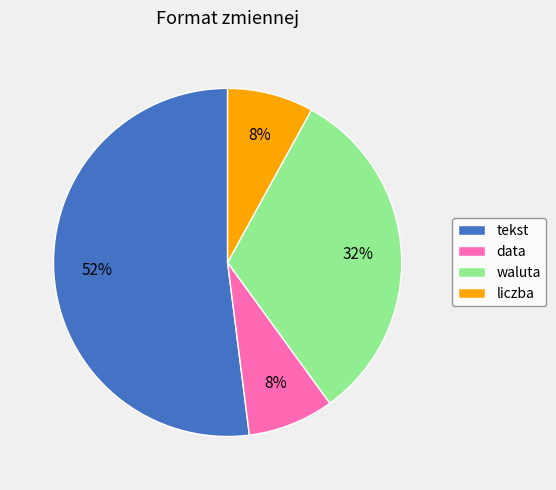

Which slice is the largest?

tekst